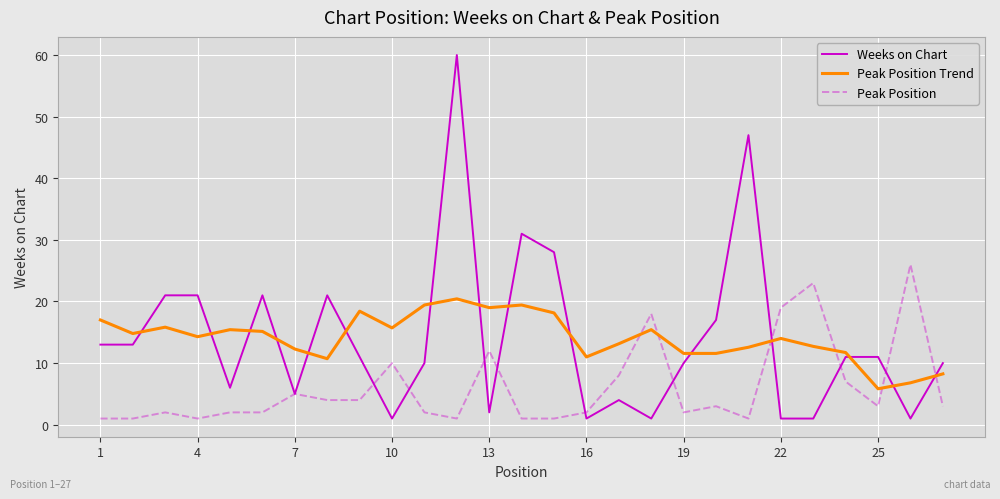

How many times do Peak Position Trend and Peak Position cross each other?

6